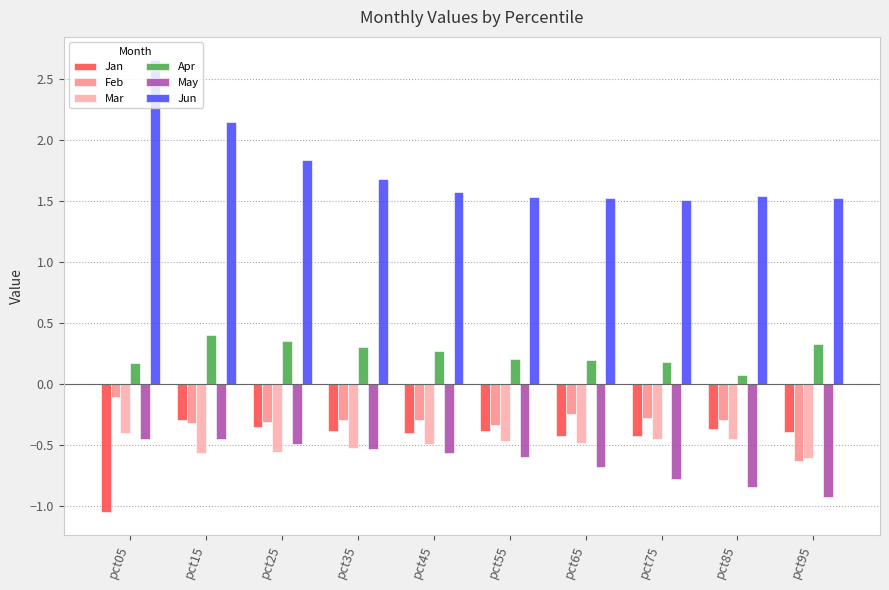

At how many categories does at least one series exceed 0?

10